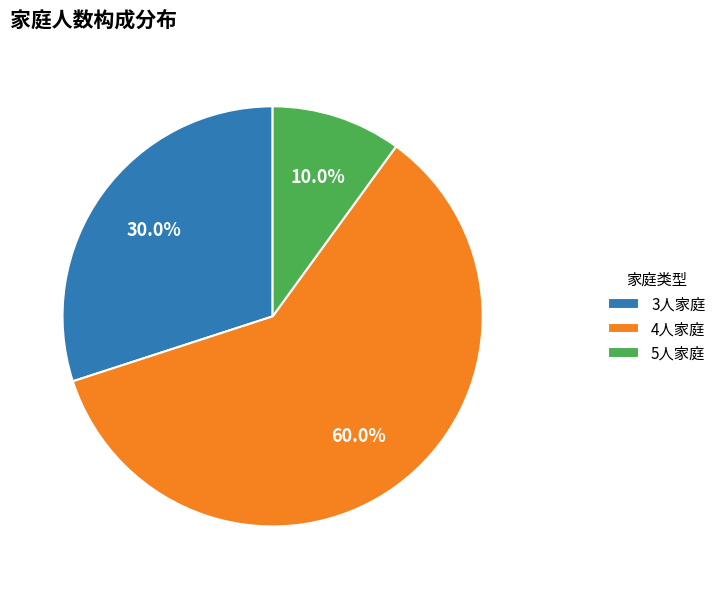

Between 5人家庭 and 3人家庭, which is larger?

3人家庭